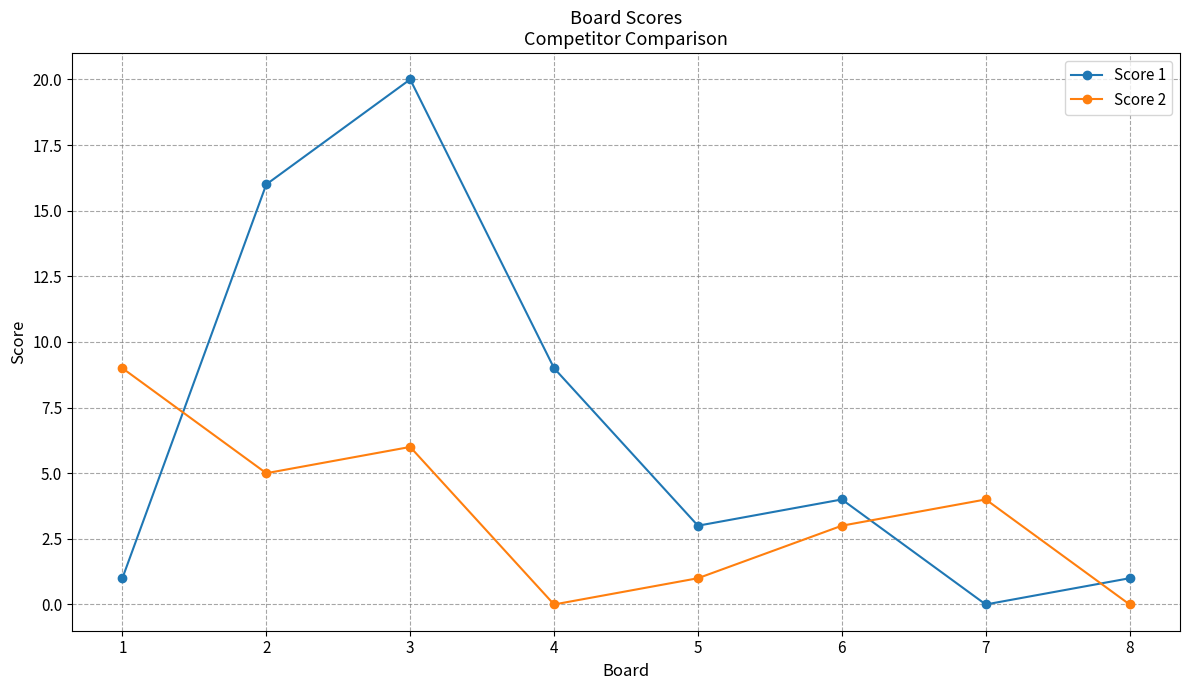

Where is the first local minimum for Score 2?

2